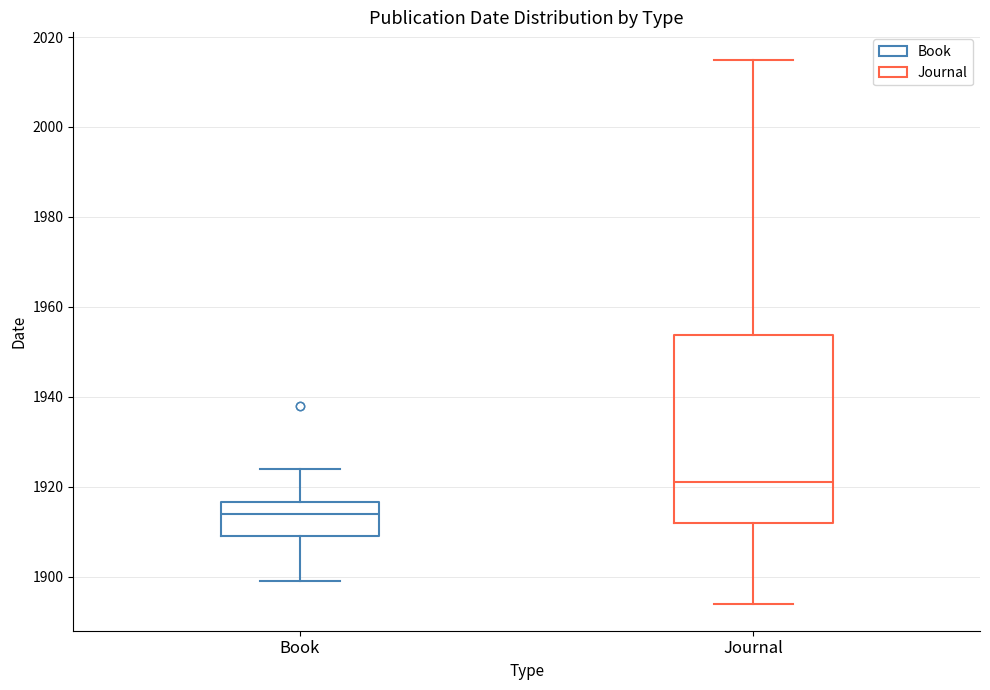

Which box's median line is the lowest?

Book